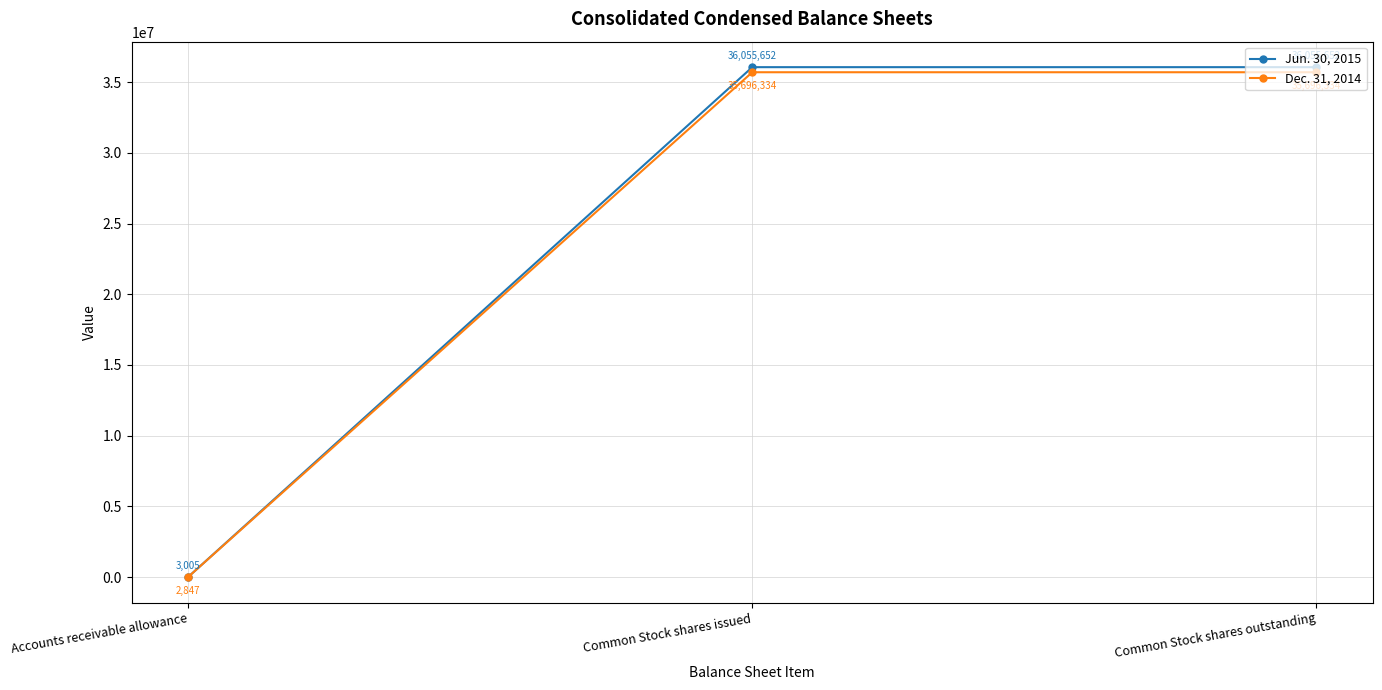

The Jun. 30, 2015 series shows 3005 at Accounts receivable allowance. True or false?

True